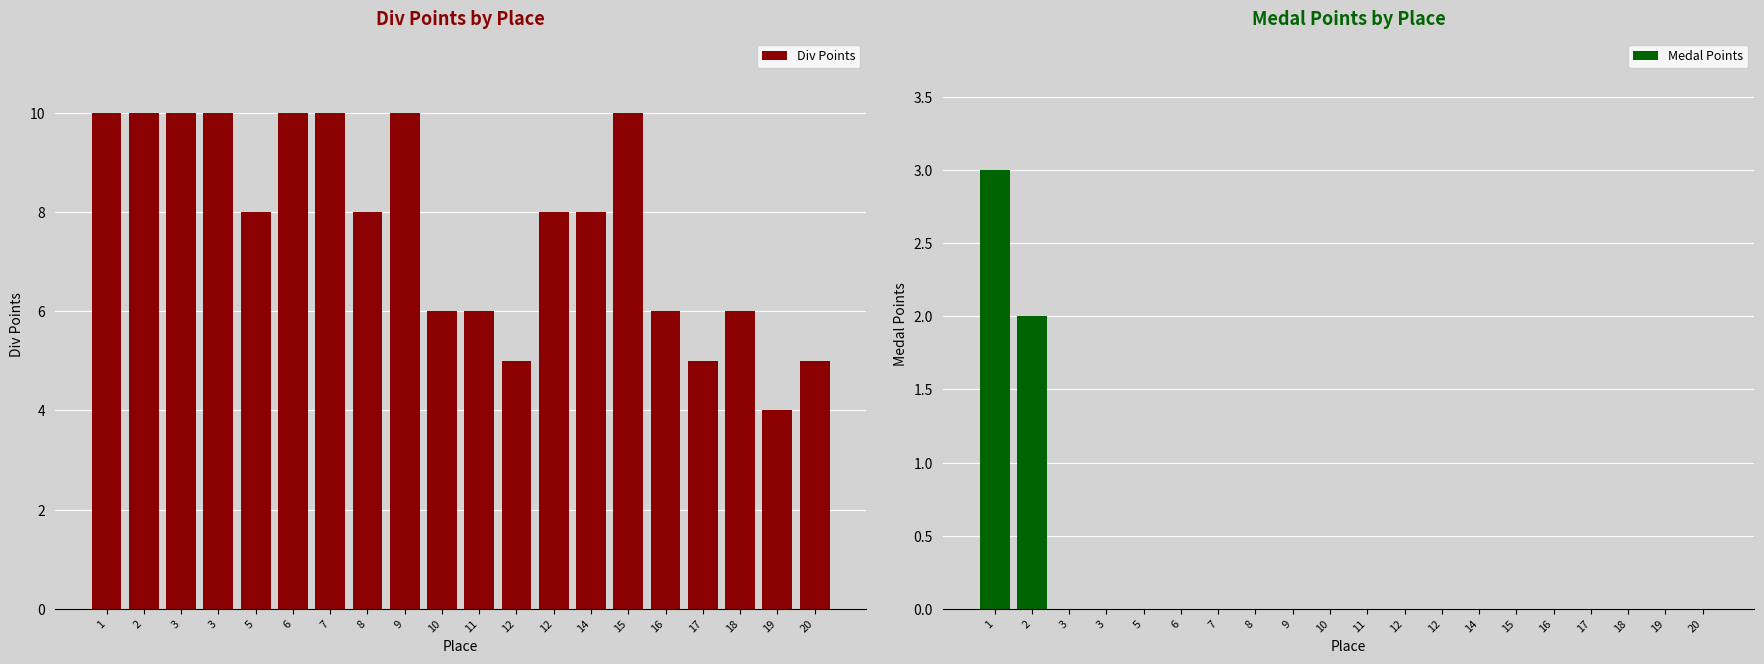

Rank the series by their average value, from lowest to highest.

Medal Points, Div Points